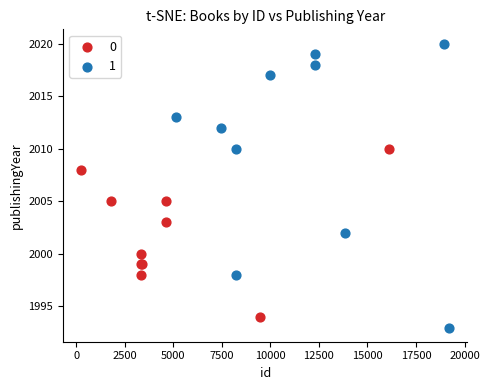

What are all the series names shown in the legend?

0, 1